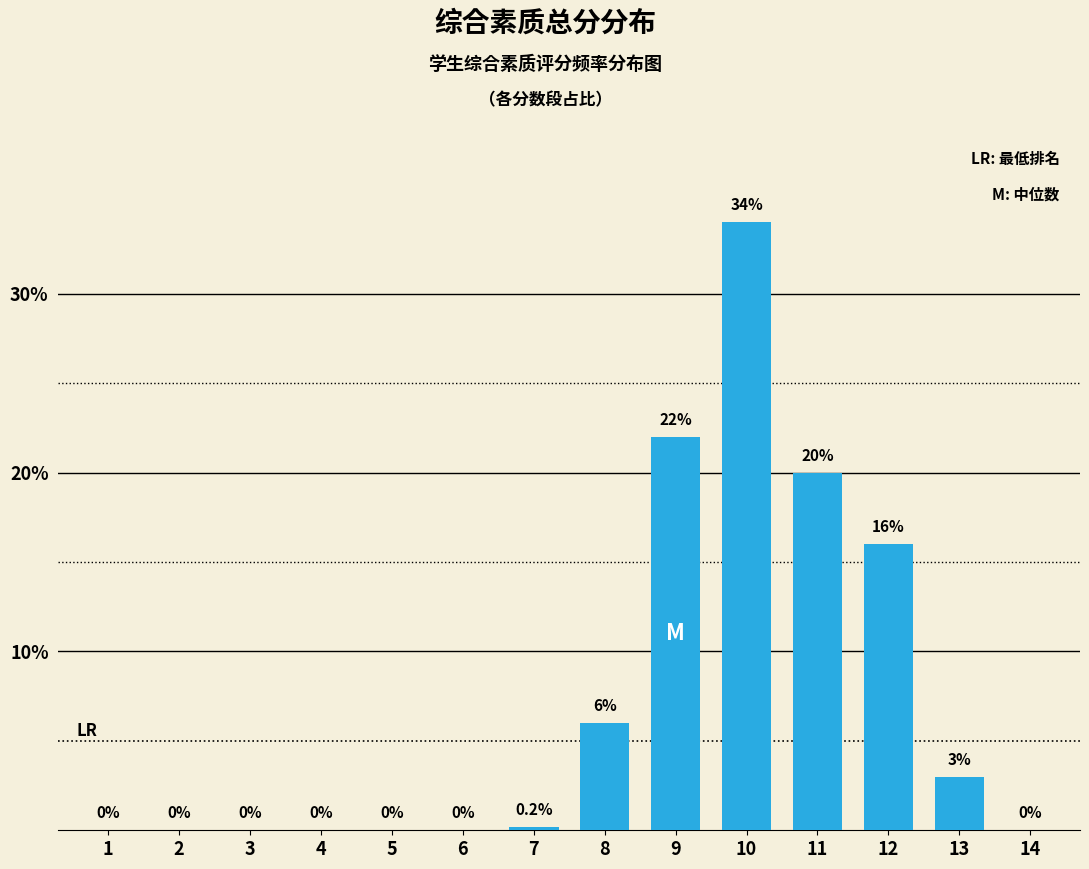

Reading right to left, extract all data points from this chart.

14=0.0	13=3.0	12=16.0	11=20.0	10=34.0	9=22.0	8=6.0	7=0.2	6=0.0	5=0.0	4=0.0	3=0.0	2=0.0	1=0.0